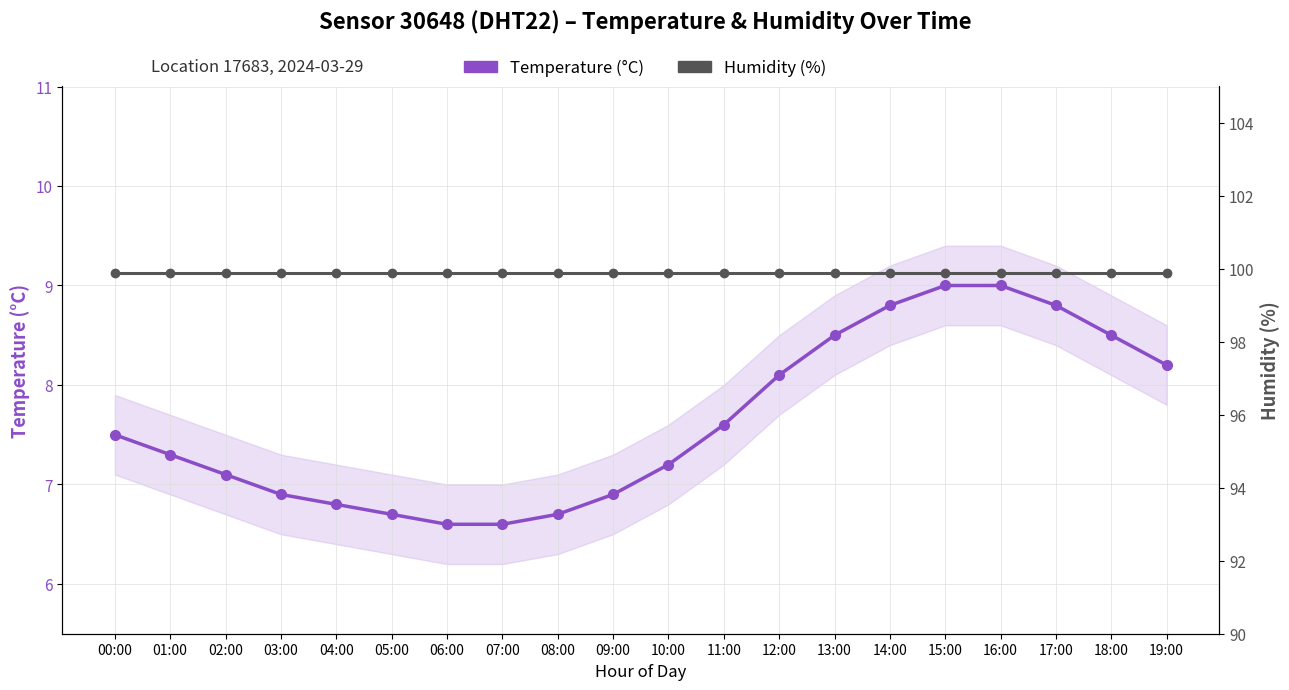

Rank the categories by Temperature (°C) value from highest to lowest.

15:00, 16:00, 14:00, 17:00, 13:00, 18:00, 19:00, 12:00, 11:00, 00:00, 01:00, 10:00, 02:00, 03:00, 09:00, 04:00, 05:00, 08:00, 06:00, 07:00